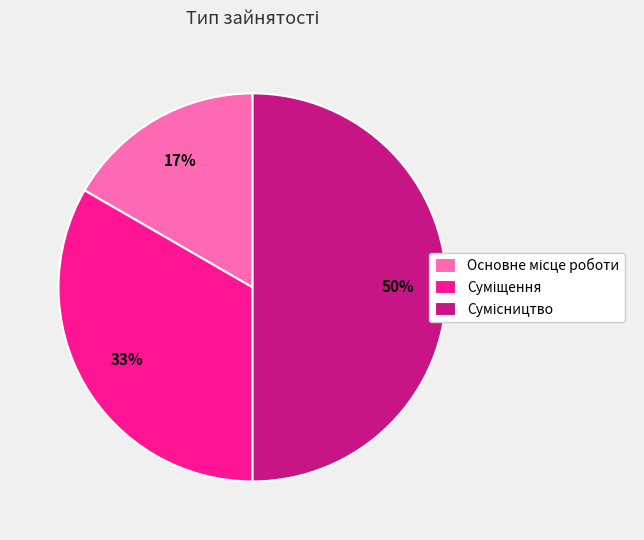

To the nearest percent, what is the difference between the largest and smallest slice percentages?

33%